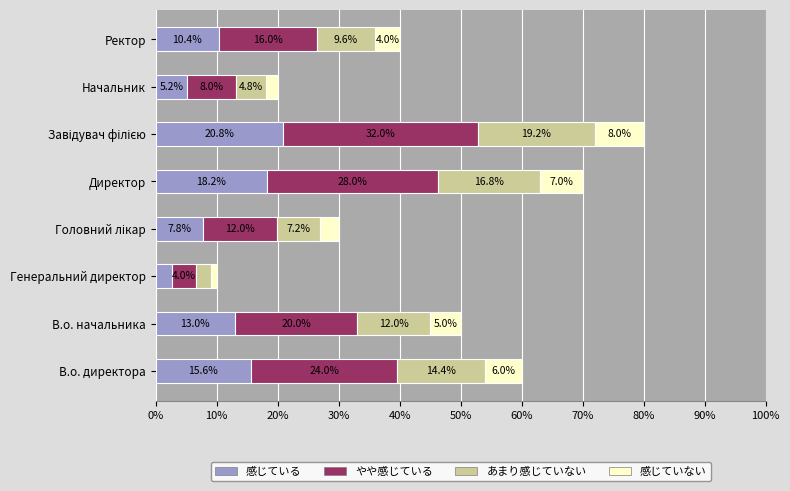

At which label does 感じている reach its minimum?

Генеральний директор